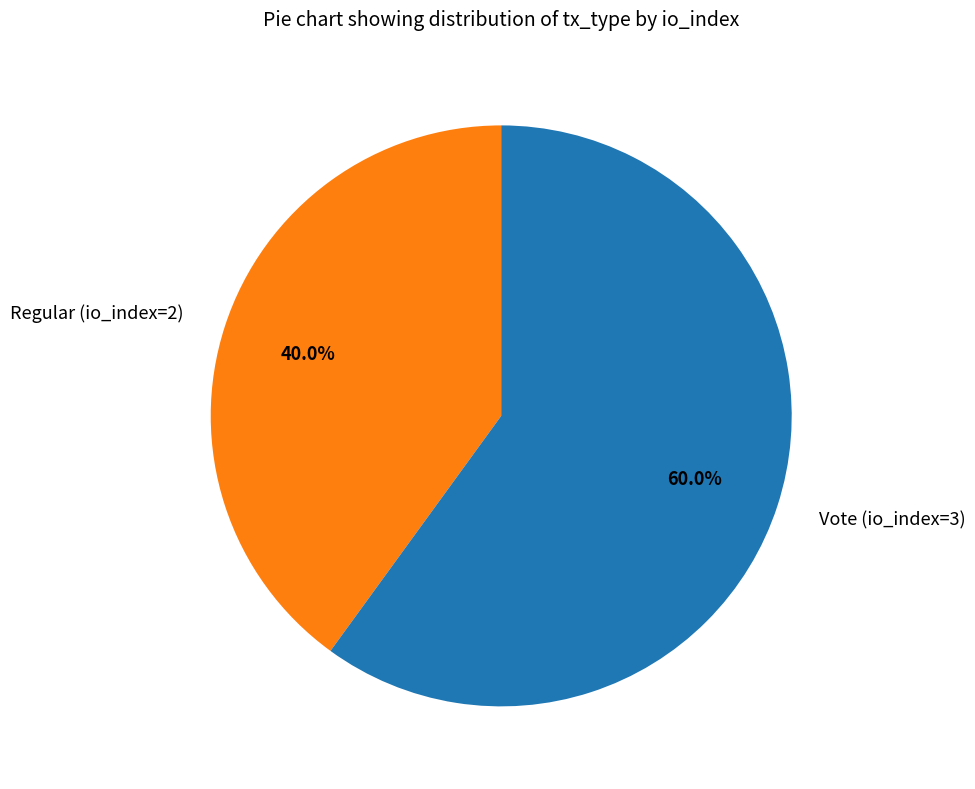

How many segments does this pie chart have?

2